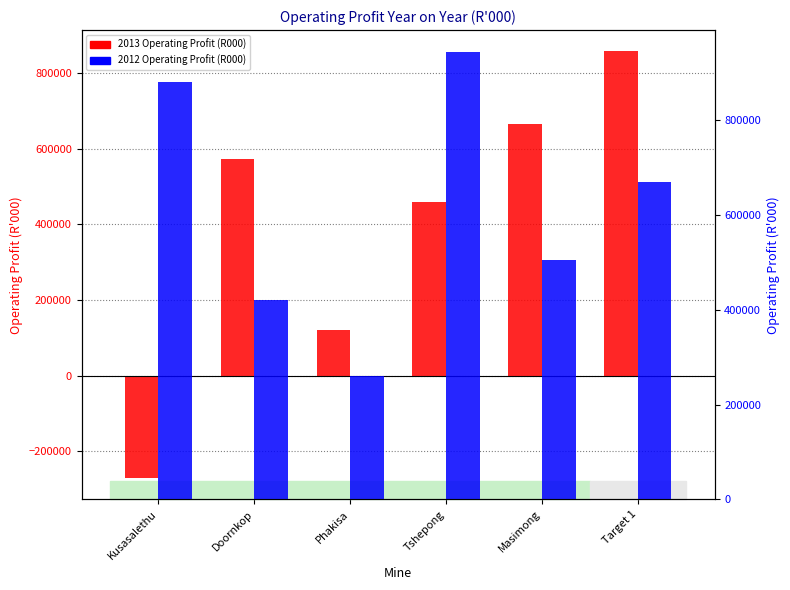

How many groups of bars are there?

6